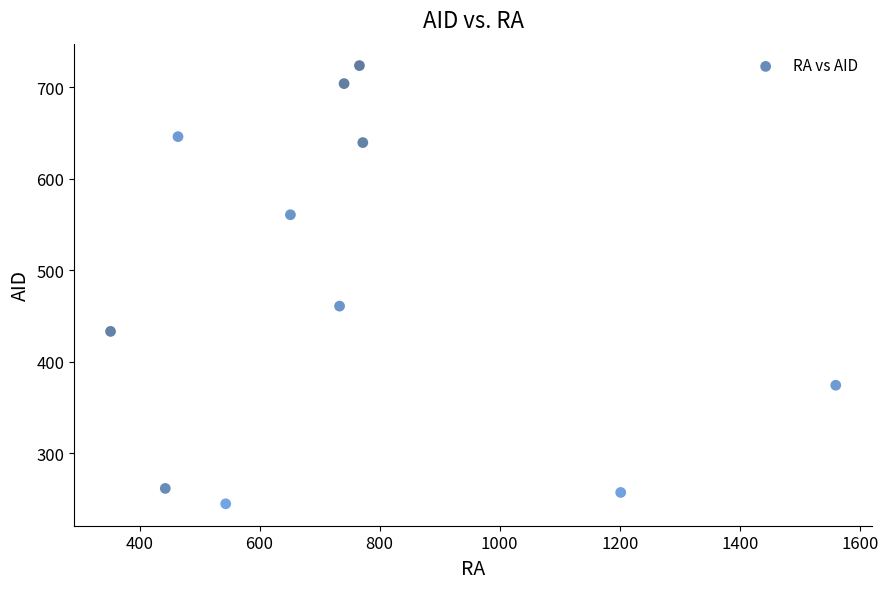

What is the range of Y values (max minus min)?

478.6